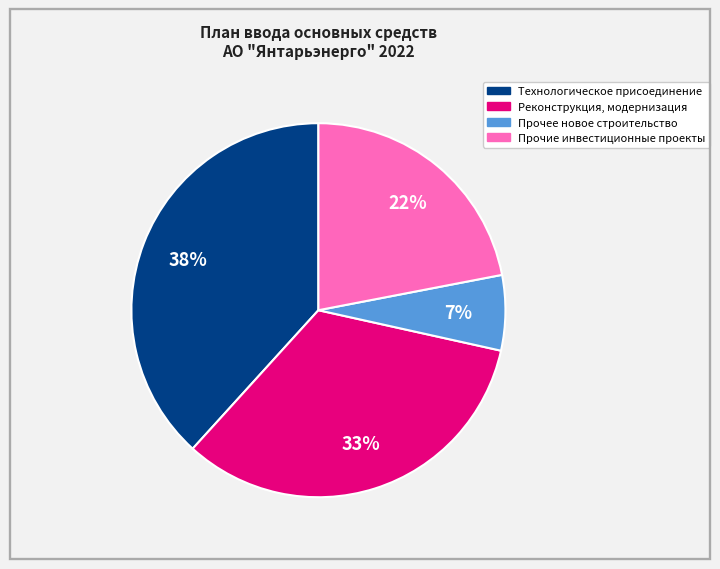

Is the sum of Реконструкция, модернизация and Технологическое присоединение greater than half?

Yes